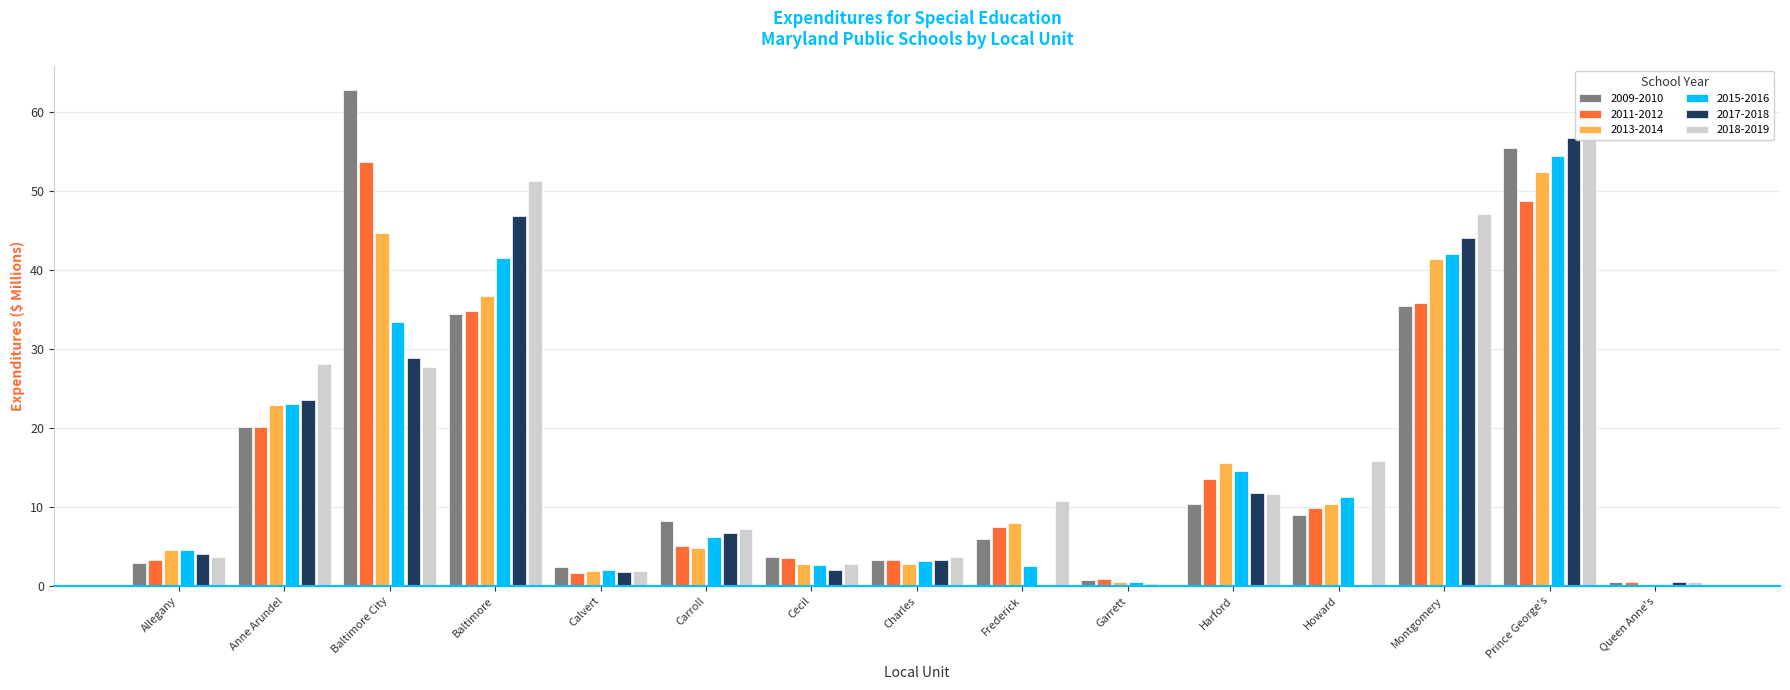

Which series has the widest spread of values?

2009-2010